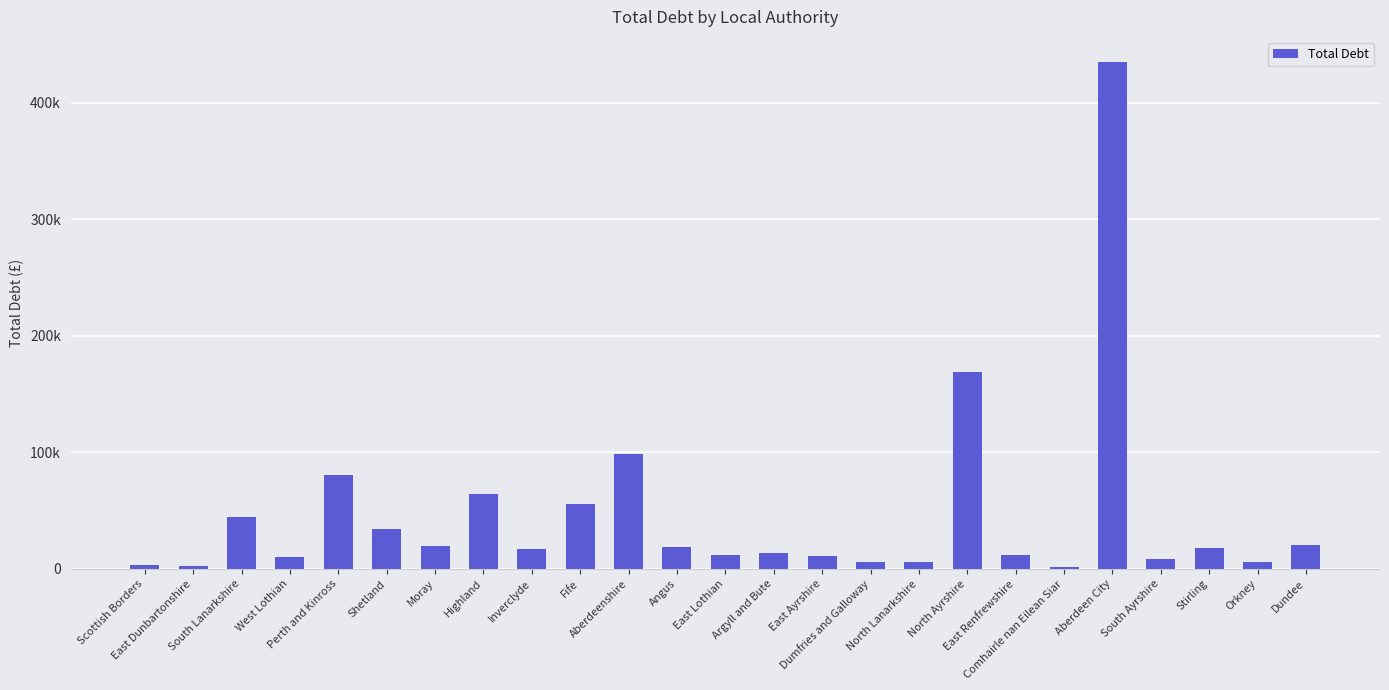

Are the bars horizontal?

No